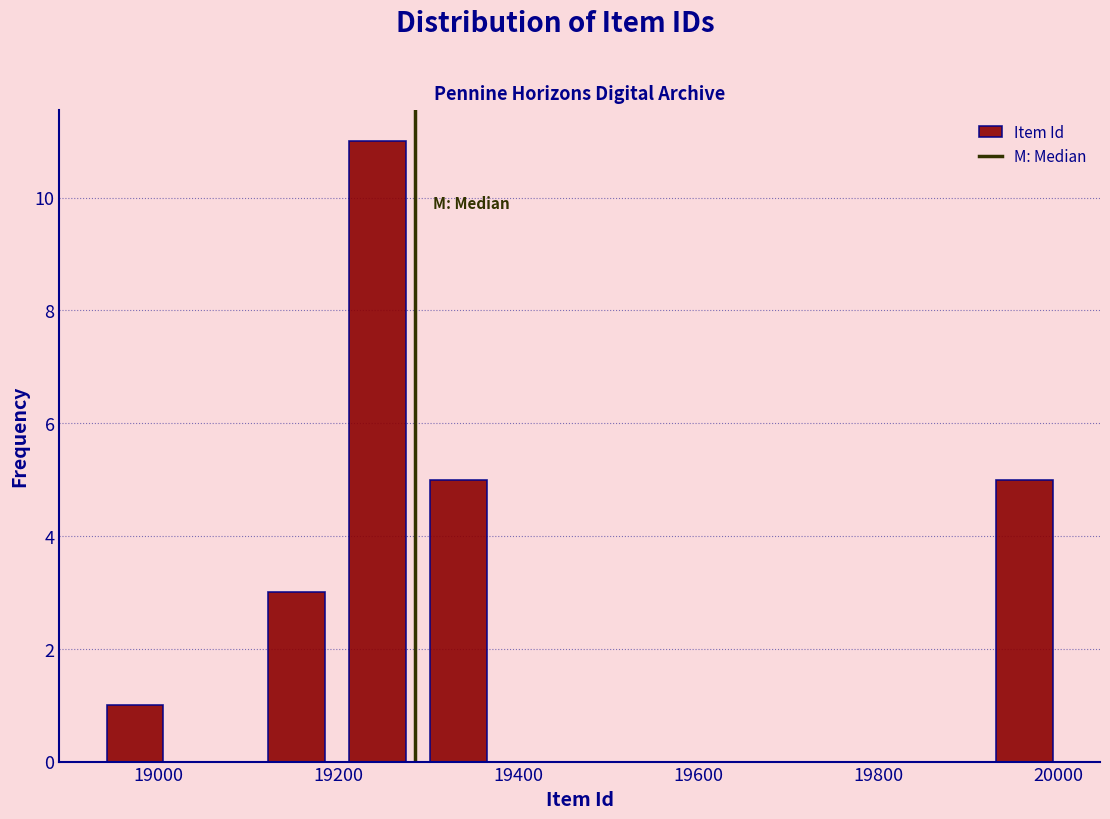

Which range on the x-axis has the tallest bar?

19200 to 19280